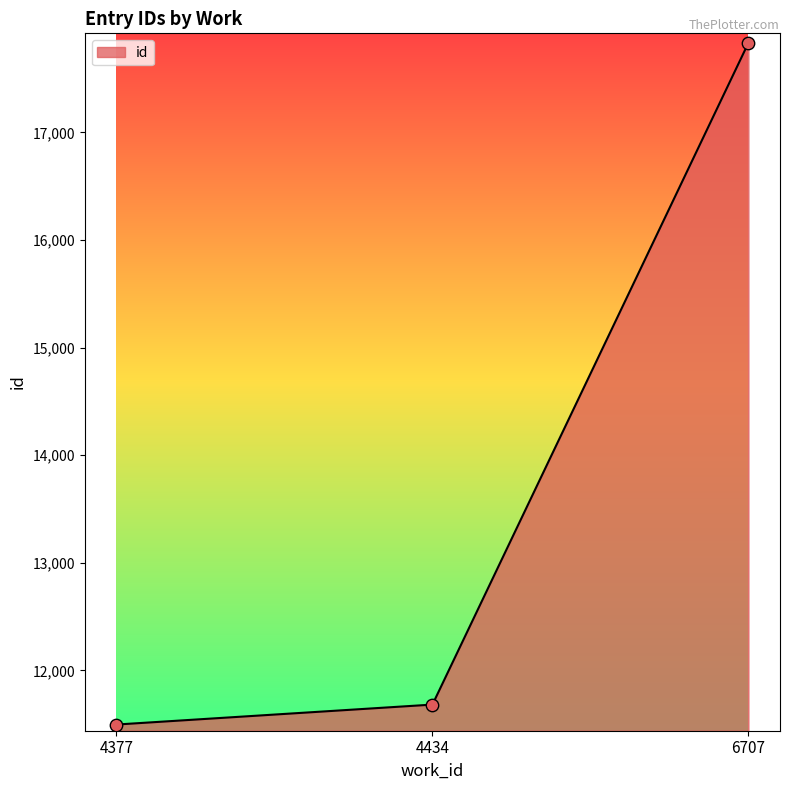

What is the change in value from 4377 to 6707?

+6336.5